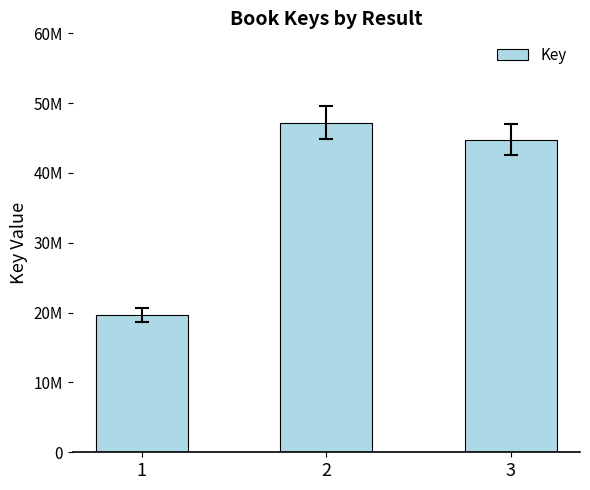

Are the bars horizontal?

No